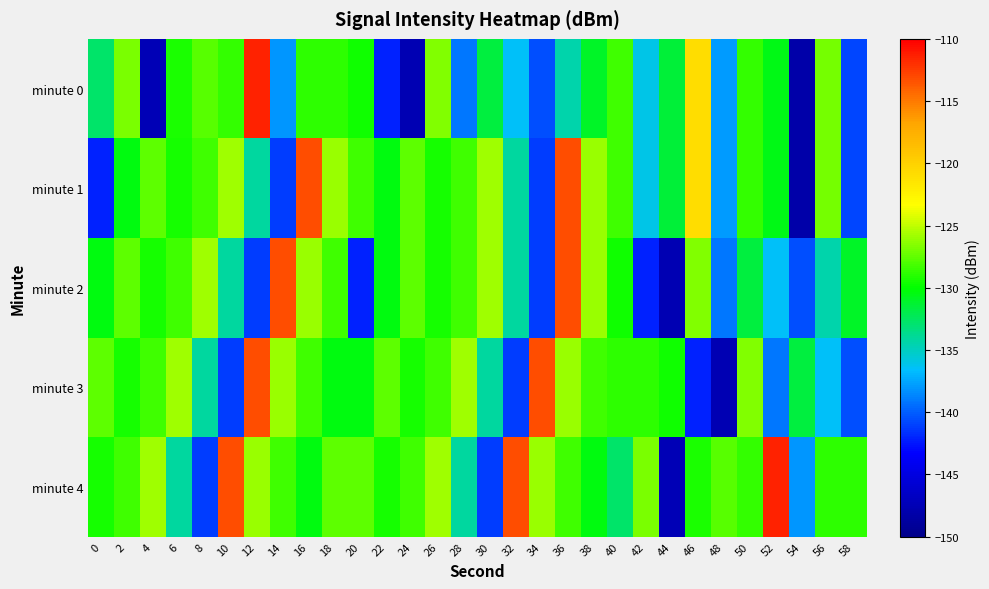

Reading left to right, extract all data points from this chart.

minute 0: 0=-132.7	2=-126.8	4=-147.4	6=-129.3	8=-127.7	10=-128.6	12=-111.4	14=-138.0	16=-128.9	18=-128.9	20=-129.7	22=-142.0	24=-147.5	26=-126.7	28=-139.1	30=-131.6	32=-136.5	34=-140.5	36=-134.5	38=-131.0	40=-128.3	42=-136.0	44=-131.5	46=-120.8	48=-137.8	50=-128.7	52=-130.5	54=-148.2	56=-126.9	58=-140.8
minute 1: 0=-142.1	2=-130.5	4=-127.6	6=-129.5	8=-128.3	10=-125.9	12=-134.1	14=-141.2	16=-113.2	18=-126.1	20=-128.3	22=-130.5	24=-127.6	26=-129.5	28=-128.3	30=-125.9	32=-134.1	34=-141.2	36=-113.2	38=-126.1	40=-128.3	42=-136.0	44=-131.5	46=-120.8	48=-137.8	50=-128.7	52=-130.5	54=-148.2	56=-126.9	58=-140.8
minute 2: 0=-130.5	2=-127.6	4=-129.5	6=-128.3	8=-125.9	10=-134.1	12=-141.2	14=-113.2	16=-126.1	18=-128.3	20=-142.1	22=-130.5	24=-127.6	26=-129.5	28=-128.3	30=-125.9	32=-134.1	34=-141.2	36=-113.2	38=-126.1	40=-129.7	42=-142.0	44=-147.5	46=-126.7	48=-139.1	50=-131.6	52=-136.5	54=-140.5	56=-134.5	58=-131.0
minute 3: 0=-127.6	2=-129.5	4=-128.3	6=-125.9	8=-134.1	10=-141.2	12=-113.2	14=-126.1	16=-128.3	18=-130.5	20=-130.5	22=-127.6	24=-129.5	26=-128.3	28=-125.9	30=-134.1	32=-141.2	34=-113.2	36=-126.1	38=-128.3	40=-128.9	42=-128.9	44=-129.7	46=-142.0	48=-147.5	50=-126.7	52=-139.1	54=-131.6	56=-136.5	58=-140.5
minute 4: 0=-129.5	2=-128.3	4=-125.9	6=-134.1	8=-141.2	10=-113.2	12=-126.1	14=-128.3	16=-130.5	18=-127.6	20=-127.6	22=-129.5	24=-128.3	26=-125.9	28=-134.1	30=-141.2	32=-113.2	34=-126.1	36=-128.3	38=-130.5	40=-132.7	42=-126.8	44=-147.4	46=-129.3	48=-127.7	50=-128.6	52=-111.4	54=-138.0	56=-128.9	58=-128.9